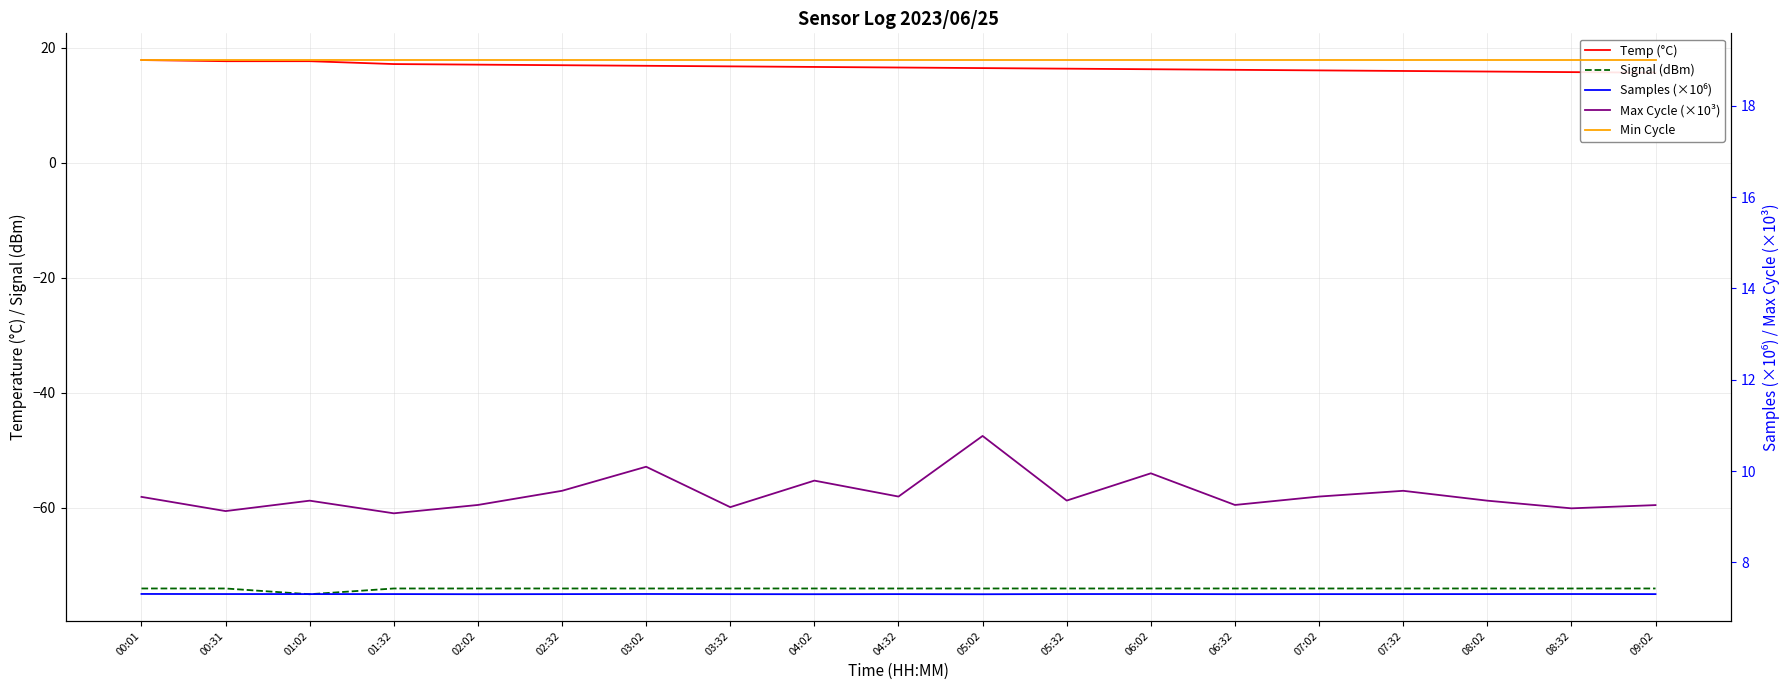

True or false: Max Cycle (×10³) and Samples (×10⁶) intersect in this chart.

False